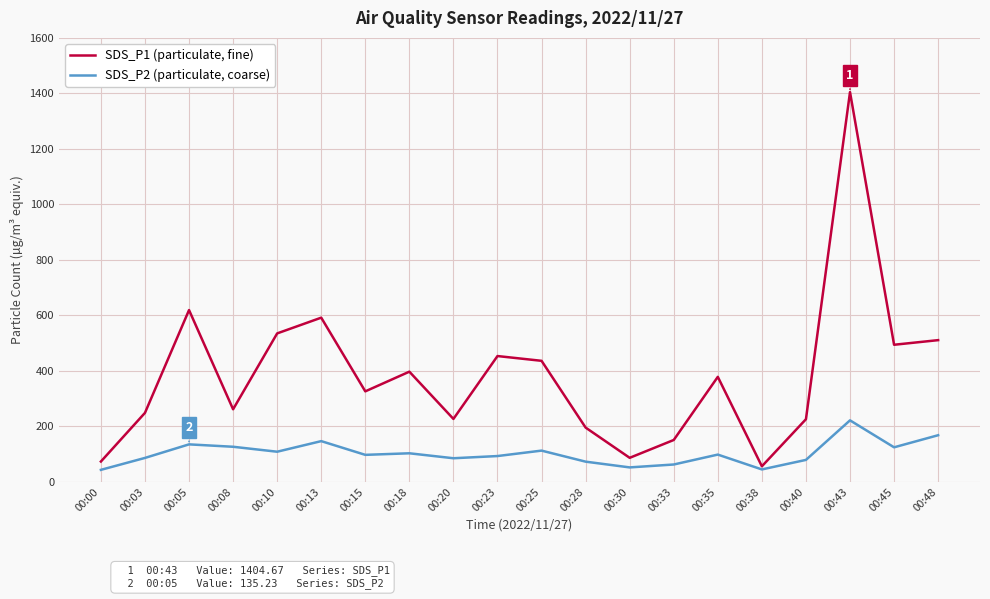

At 00:28, list the series in order from smallest to largest.

SDS_P2 (particulate, coarse), SDS_P1 (particulate, fine)